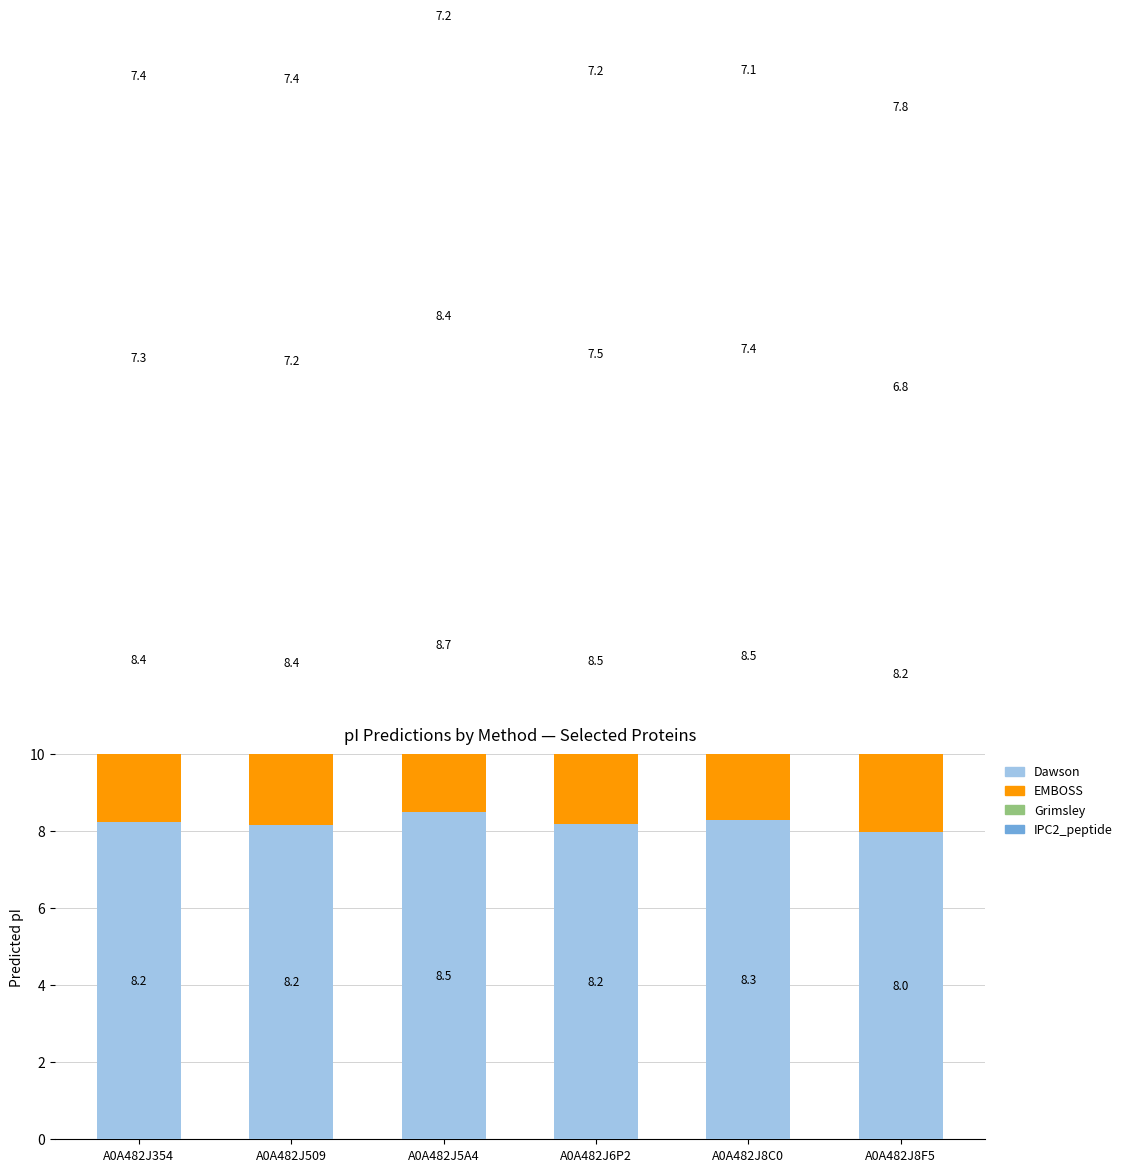

Is it true that Grimsley equals 4.3 at A0A482J6P2?

False